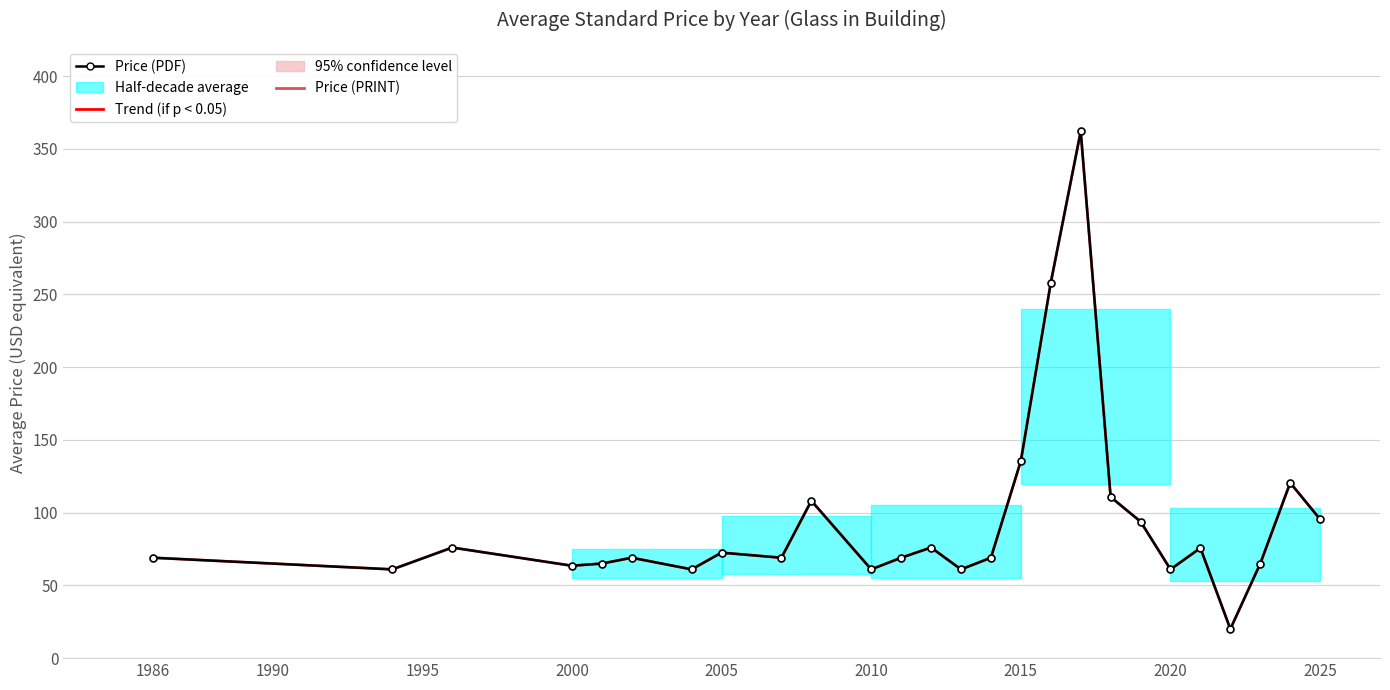

What is the minimum value for Price (PDF)?

20.0